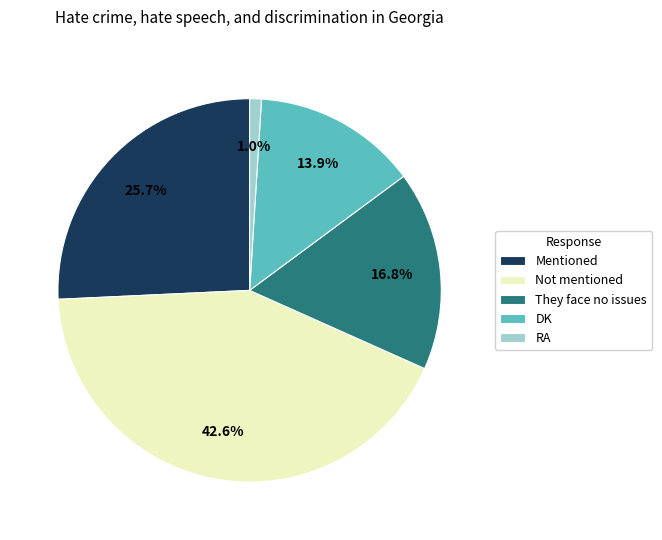

Between RA and They face no issues, which is larger?

They face no issues